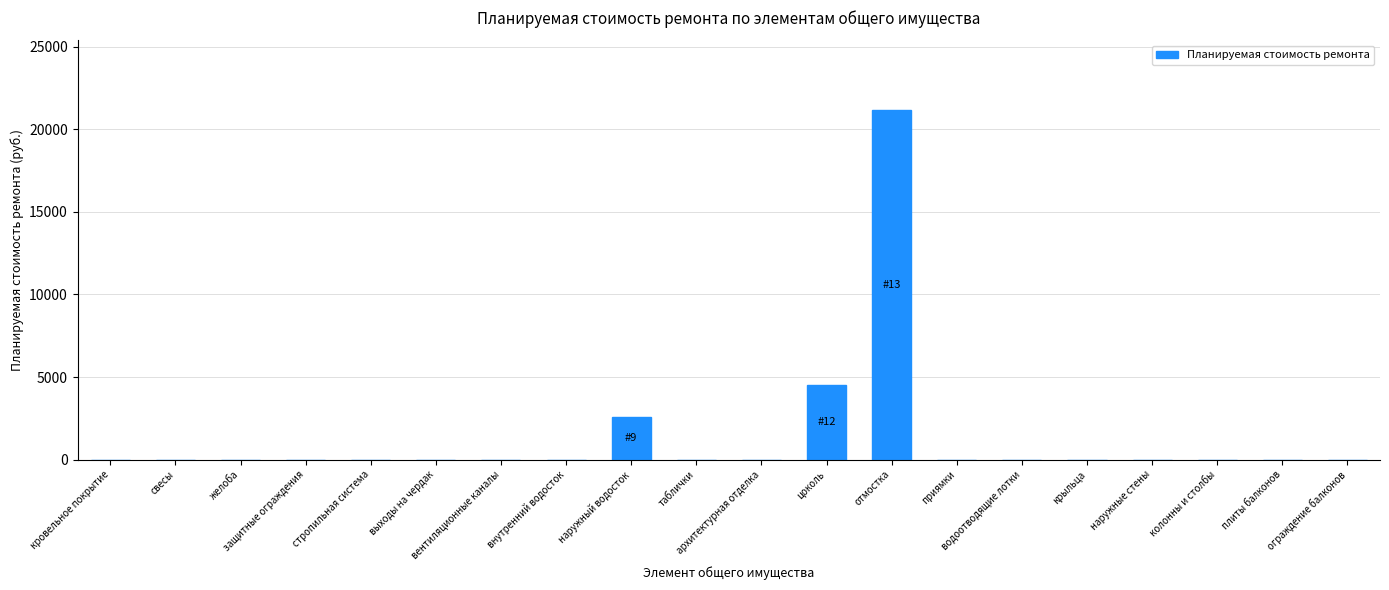

Where is the data nearest to the value 10579?

цоколь